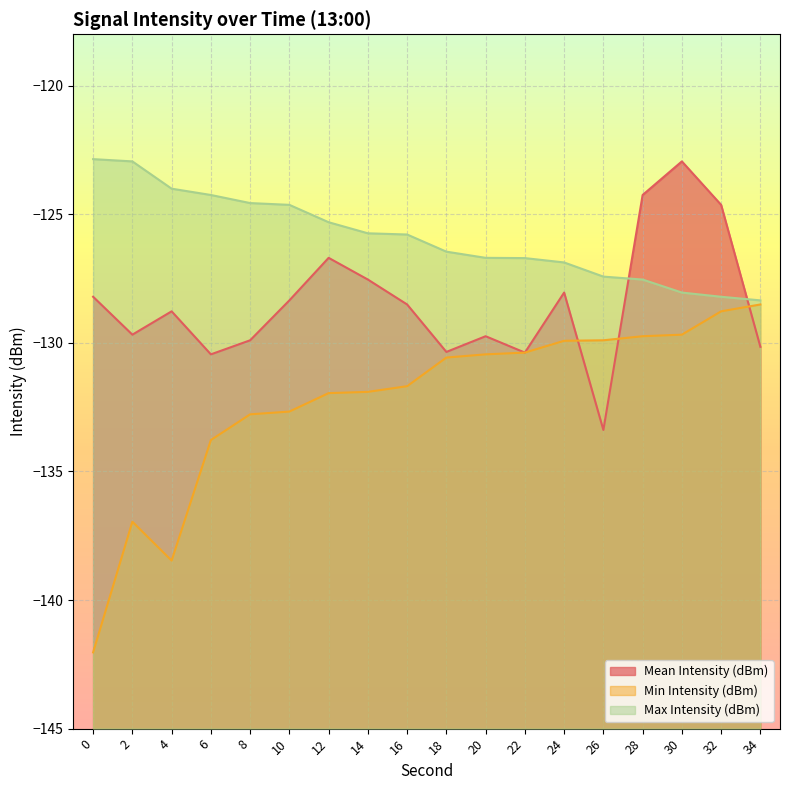

Does the chart display data point markers on the line(s)?

No